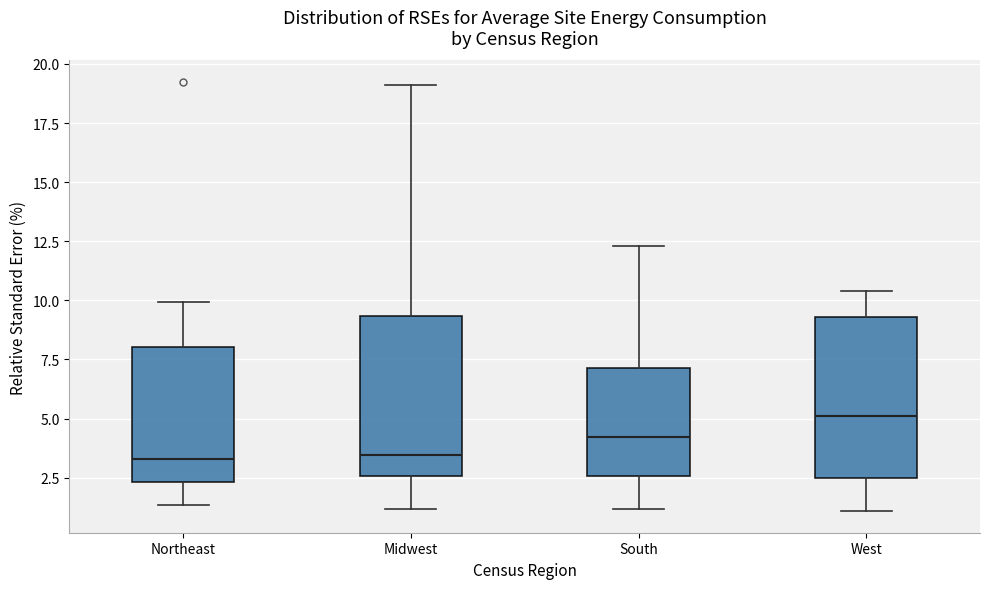

Where does the median line of the box for South sit on the y-axis? The values are not printed on the chart, so give them approximately, as read against the axis.

4.0